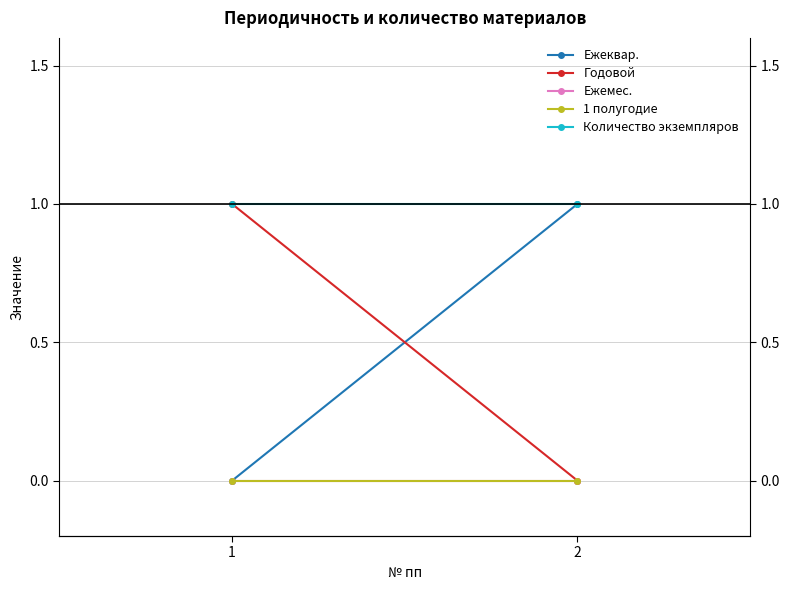

What is the maximum value shown in the chart?

1